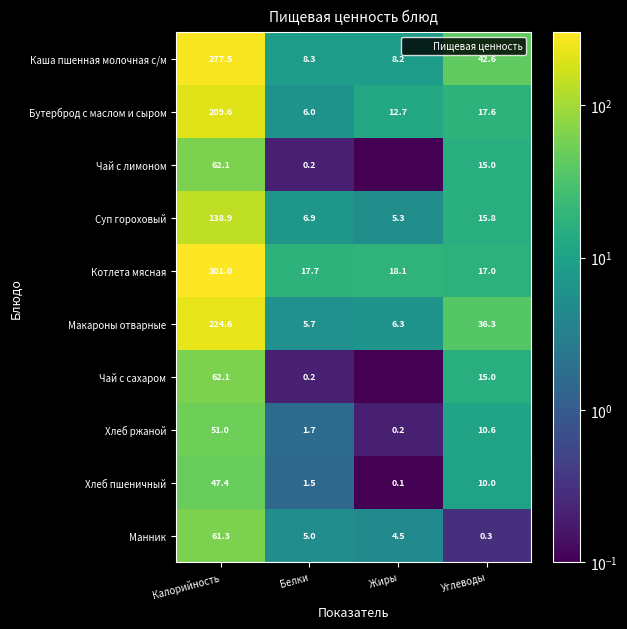

The Макароны отварные series shows 3.8 at Белки. True or false?

False